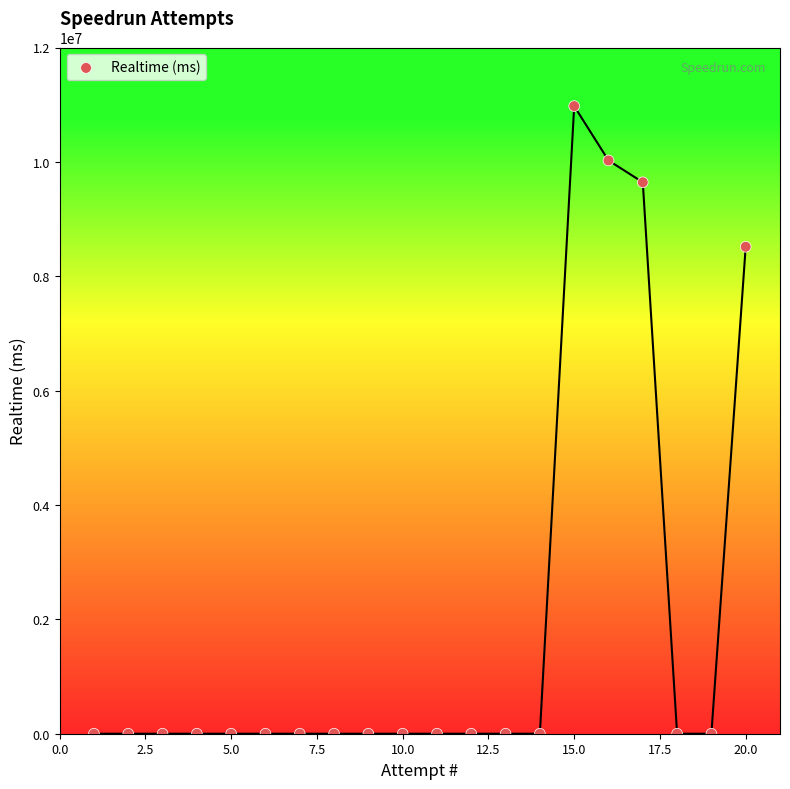

What is the range of Y values (max minus min)?

10974980